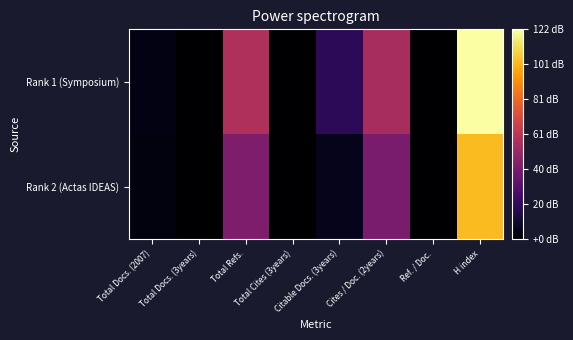

Which has a higher value, Citable Docs. (3years) or H index?

H index